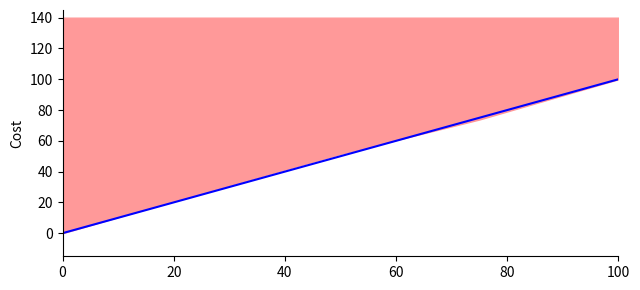

The chart shows a value of 34 at 40. True or false?

False